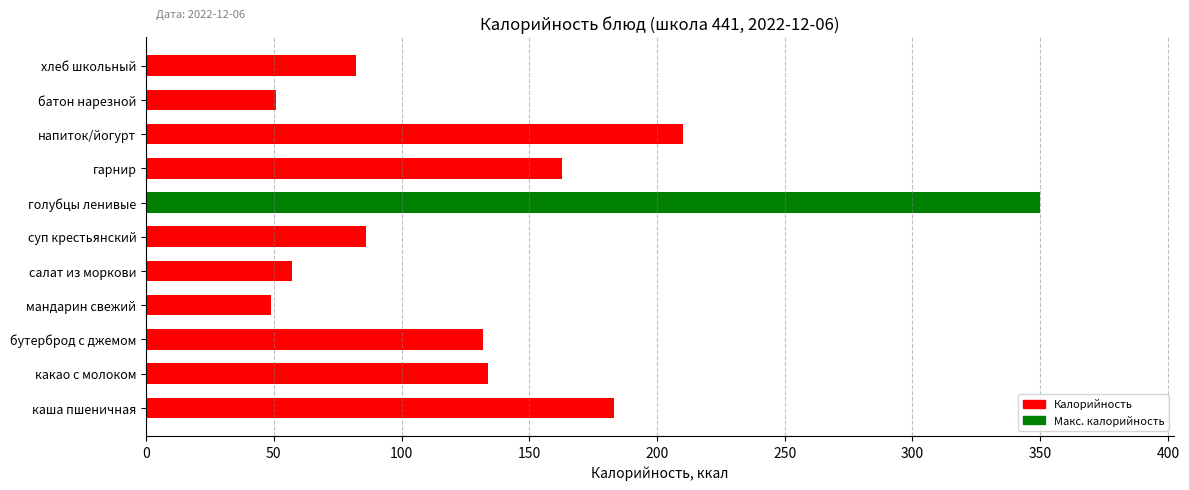

How many bars are there in total?

11